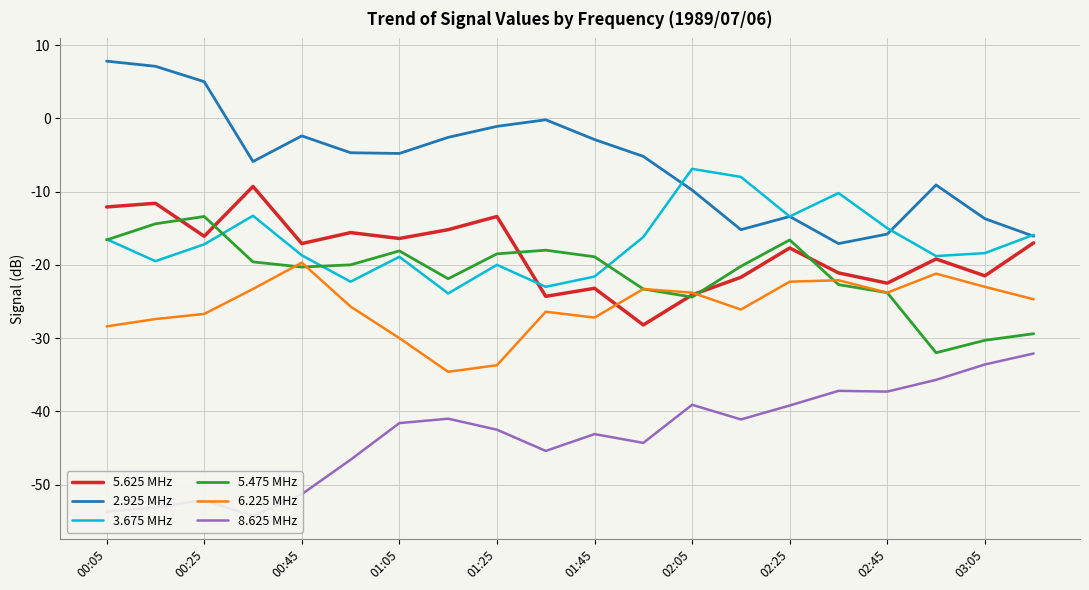

What is the difference between the 5.475 MHz values at 01:45 and 02:05?

5.5